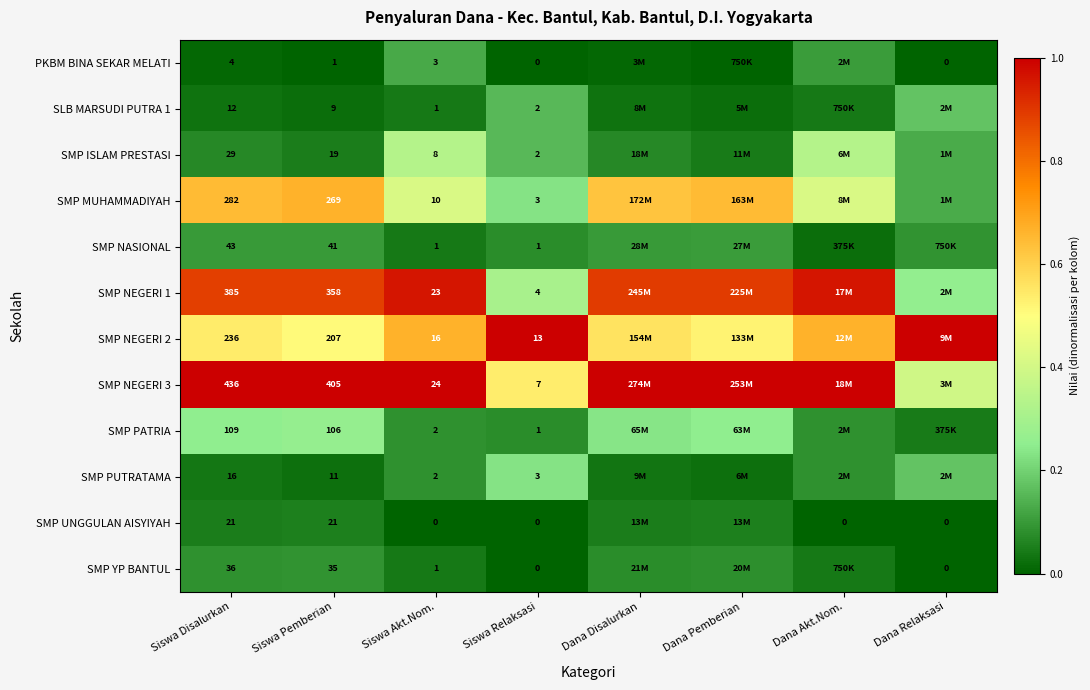

Which has a higher value, Siswa Relaksasi or Siswa Disalurkan?

Siswa Disalurkan